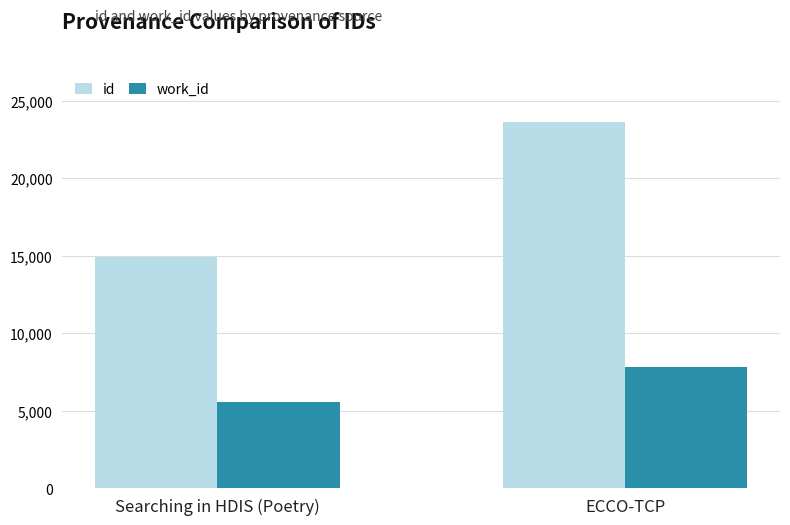

What is the average value of the id series?

19259